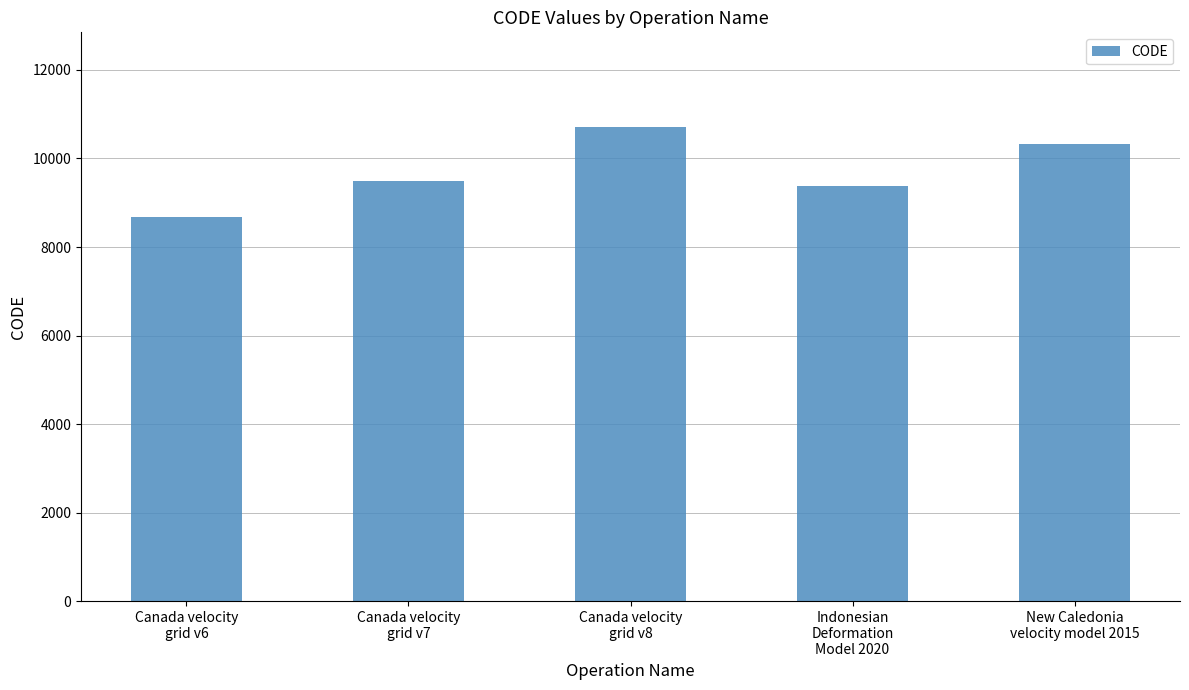

Reading left to right, transcribe all the data shown in this chart.

Canada velocity
grid v6=8676	Canada velocity
grid v7=9483	Canada velocity
grid v8=10707	Indonesian
Deformation
Model 2020=9375	New Caledonia
velocity model 2015=10323